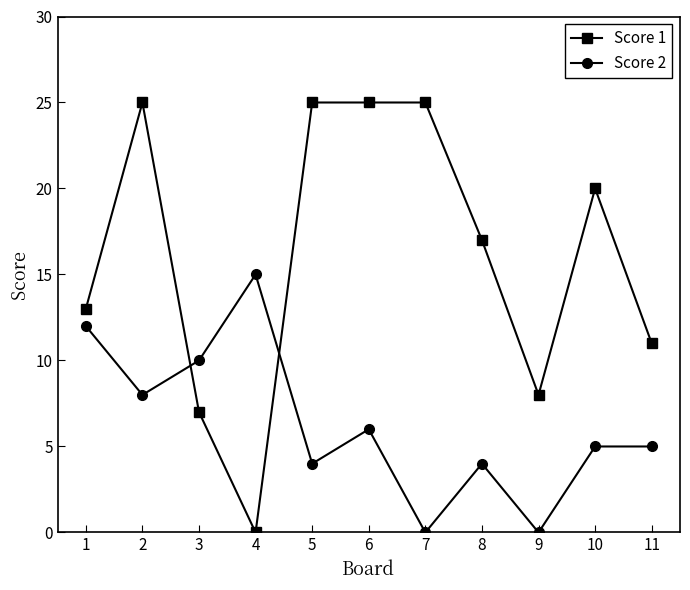

List the series in order of their peak value, lowest first.

Score 2, Score 1